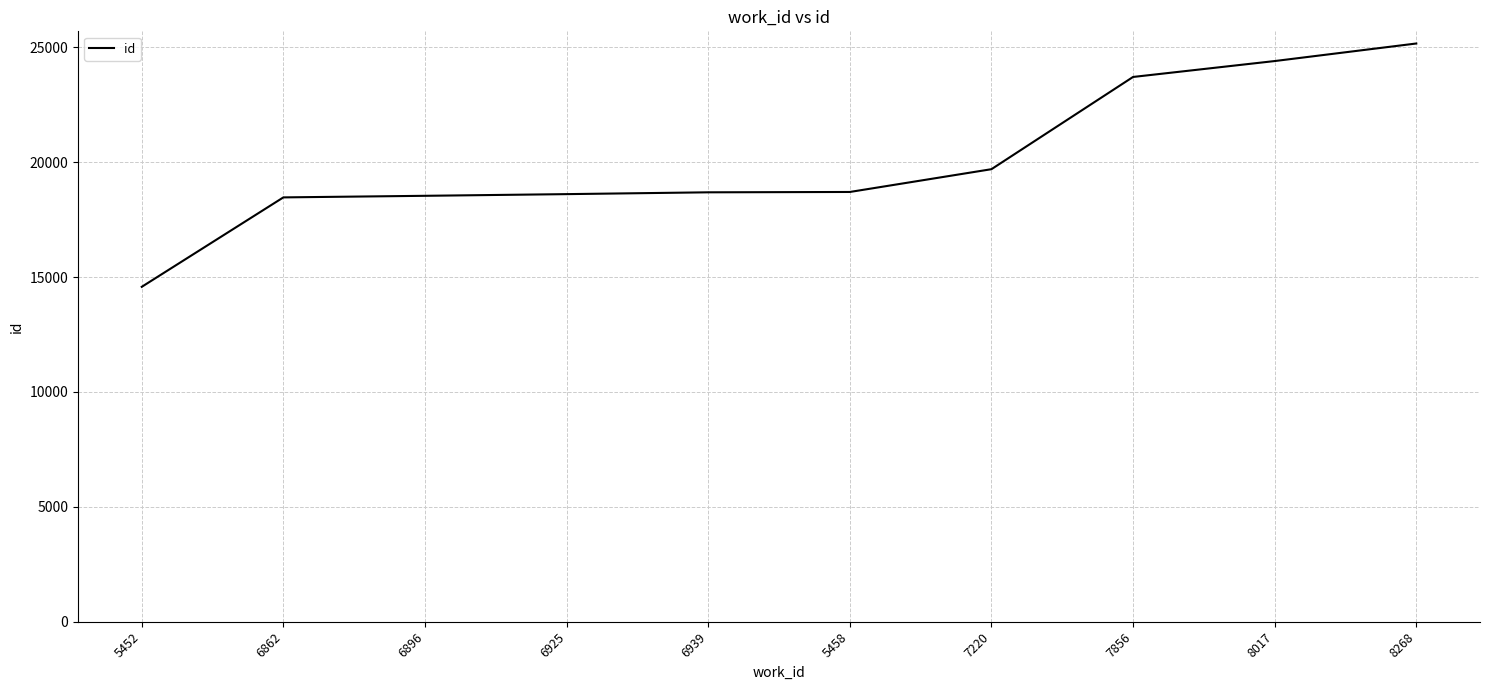

True or false: the data shows 23707 at 7856.

True